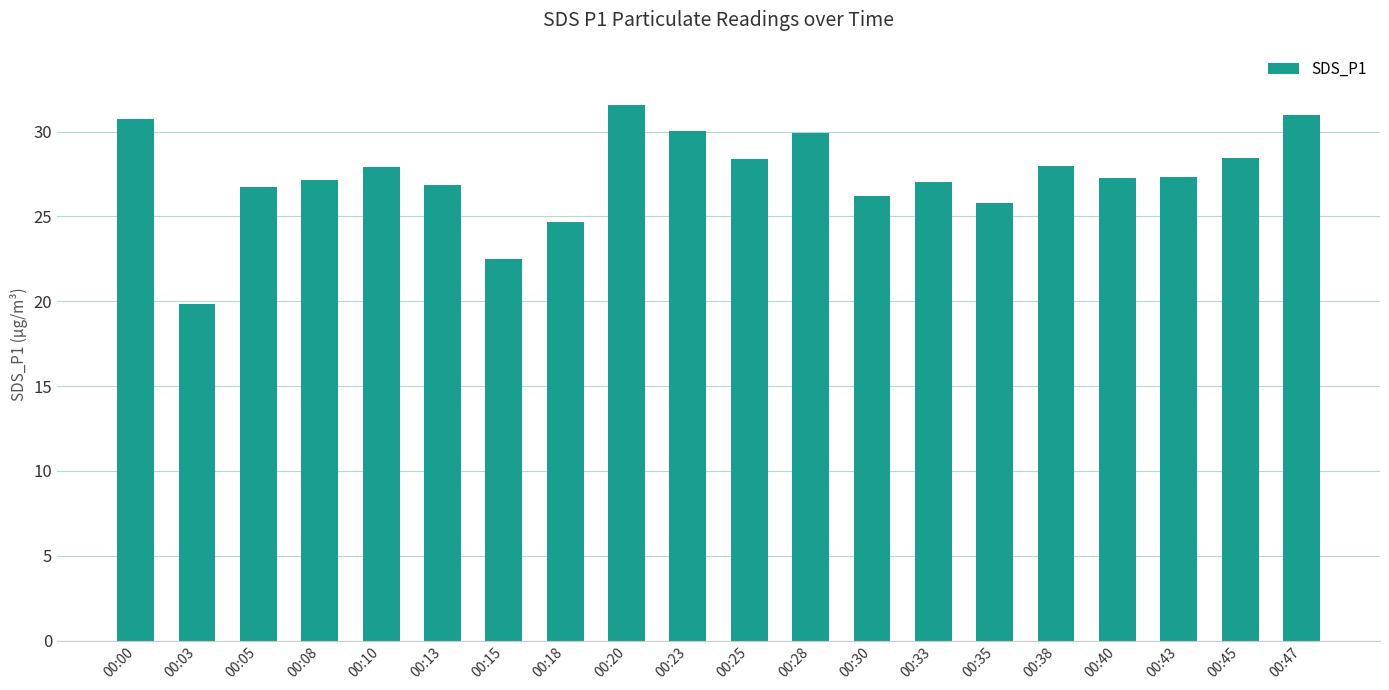

Between 00:25 and 00:00, which is larger?

00:00